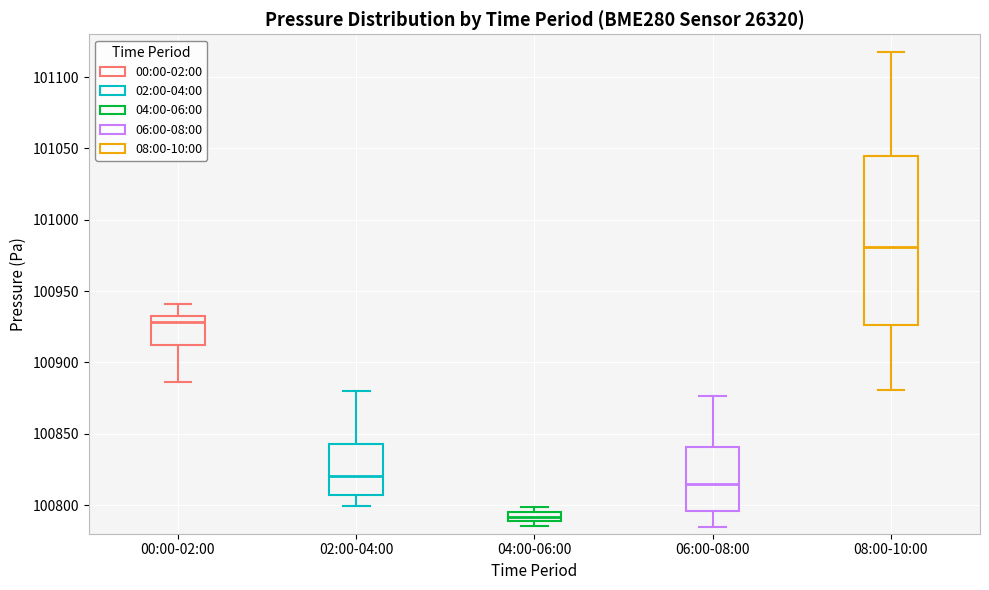

Which box has the lowest median line?

04:00-06:00